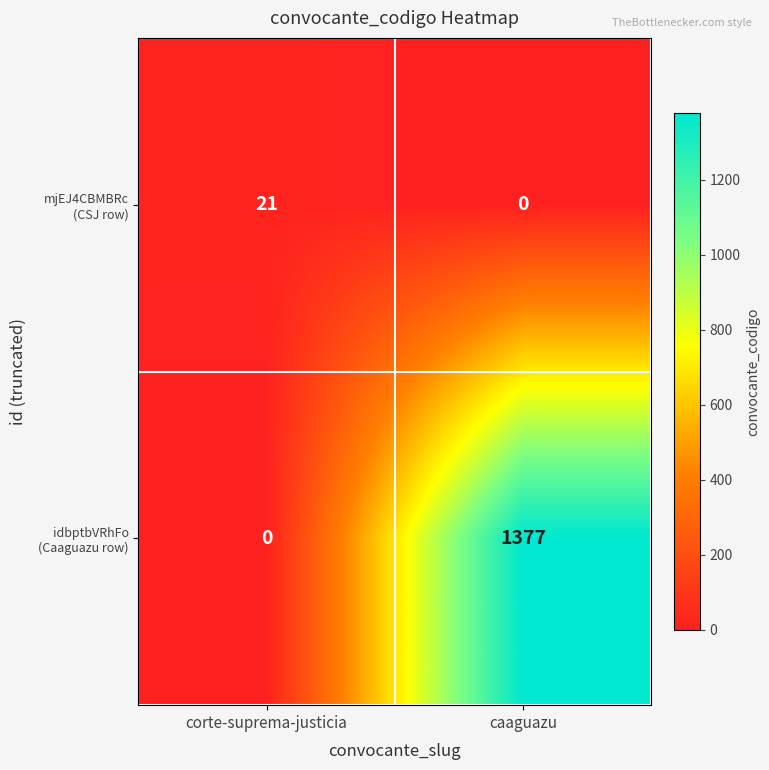

What is the difference between the highest and lowest values at corte-suprema-justicia?

21